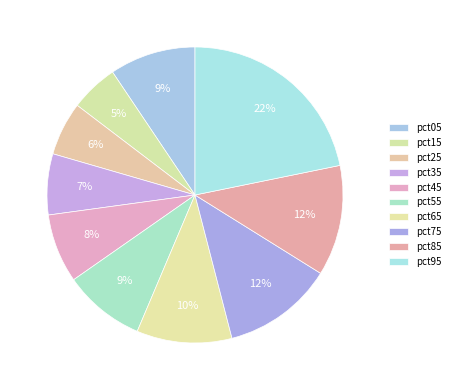

What percentage is NOT represented by pct95?

78.2%